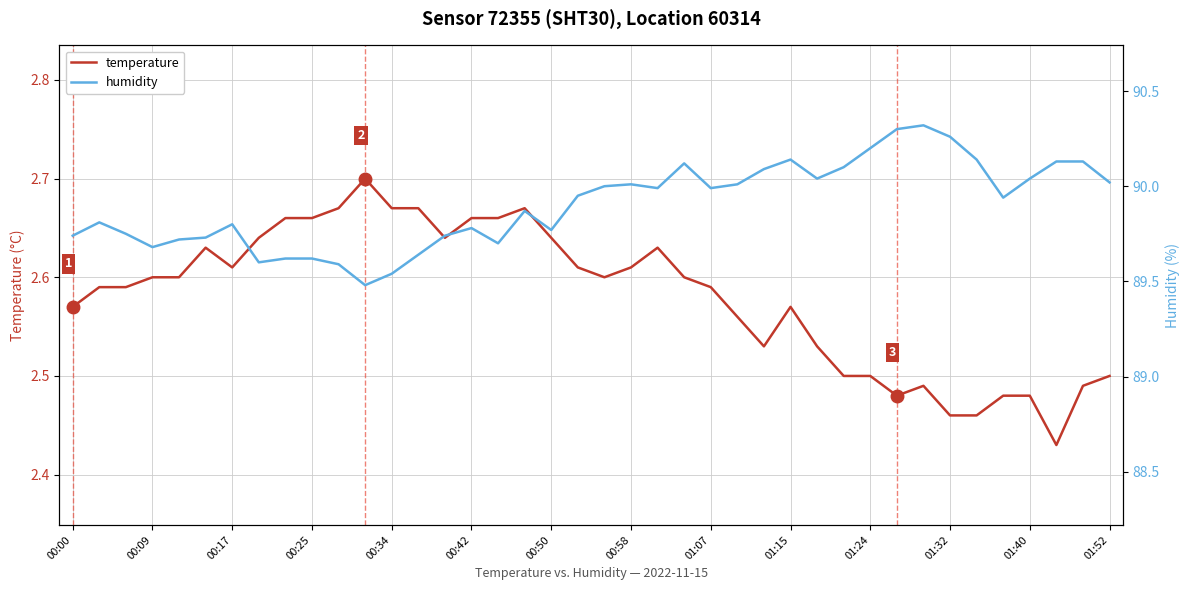

The value of humidity at 17 is 89.9. True or false?

True